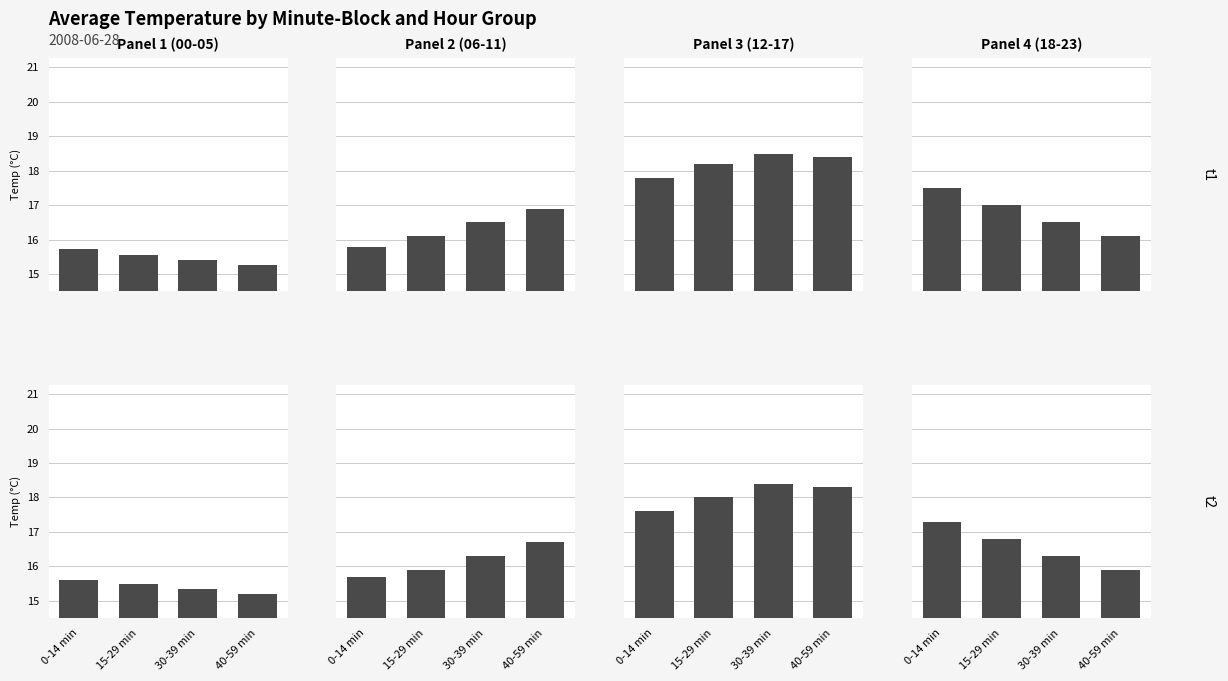

Is the value of Panel 3 (12-17) at 15-29 min greater than the value of Panel 2 (06-11) at 30-39 min?

Yes